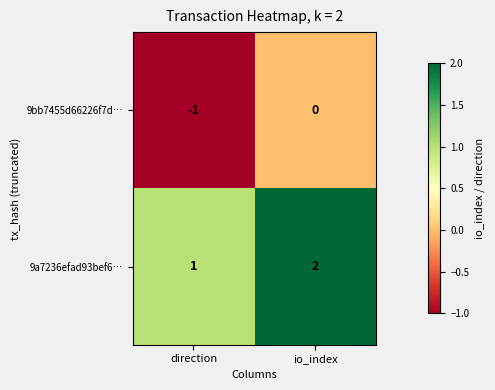

The value of 9bb7455d66226f7d… at io_index is 1. True or false?

False